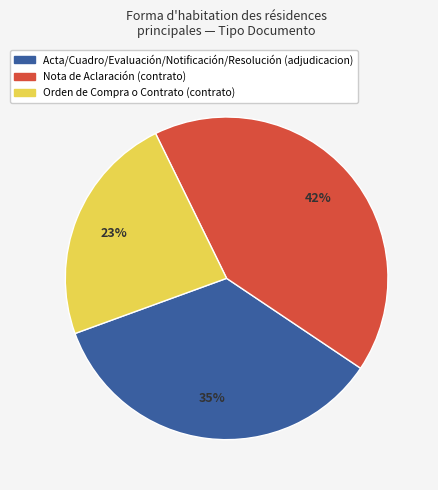

To the nearest percent, what is the average slice percentage?

33%